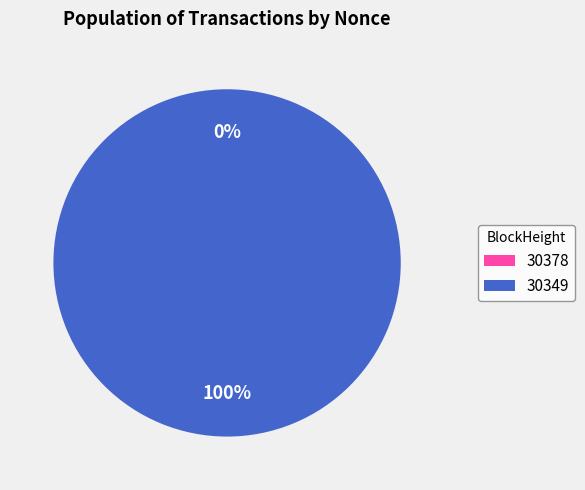

To the nearest percent, what percentage of the pie is 30349?

100%